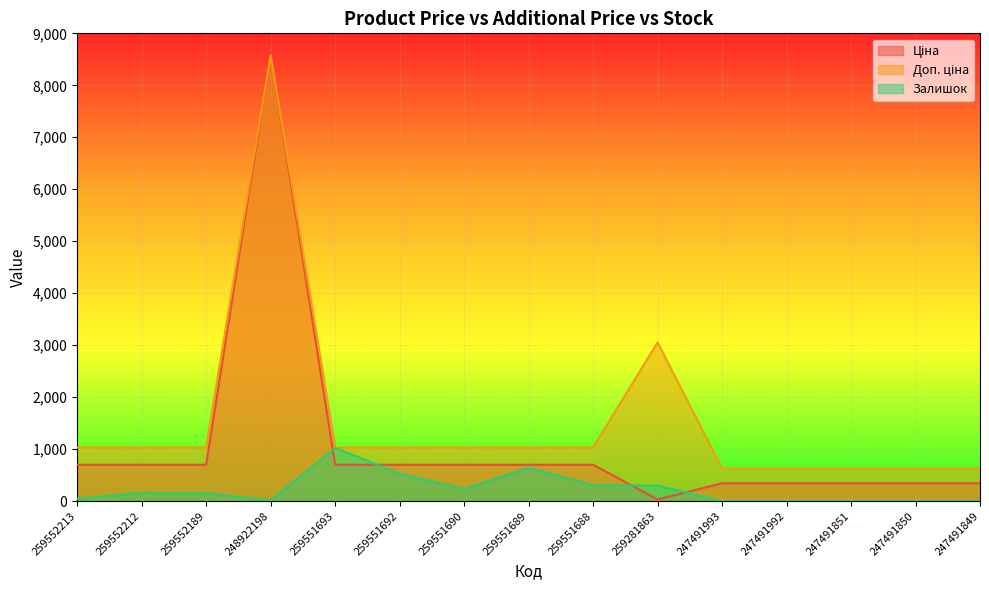

What is the maximum value for Доп. ціна?

8581.1